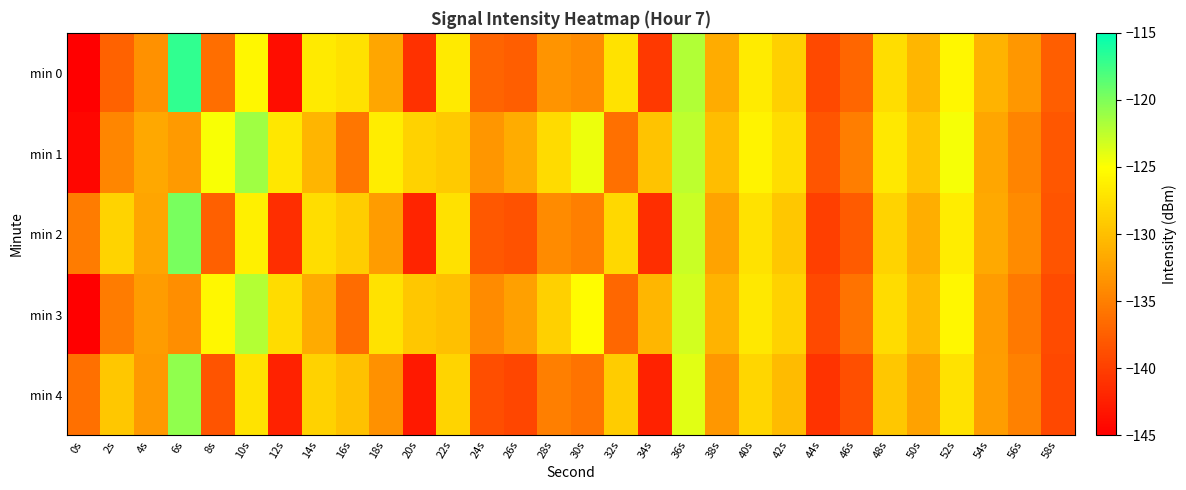

List the series in order of their peak value, lowest first.

min 3, min 1, min 4, min 2, min 0